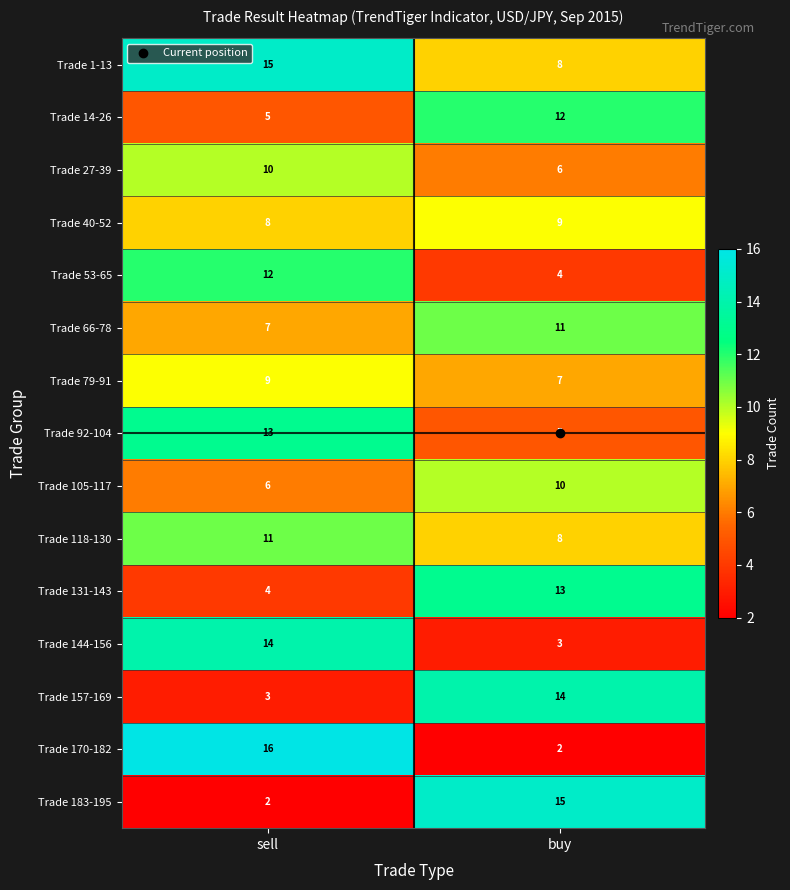

What is the sum of the Trade 53-65 values at buy and sell?

16